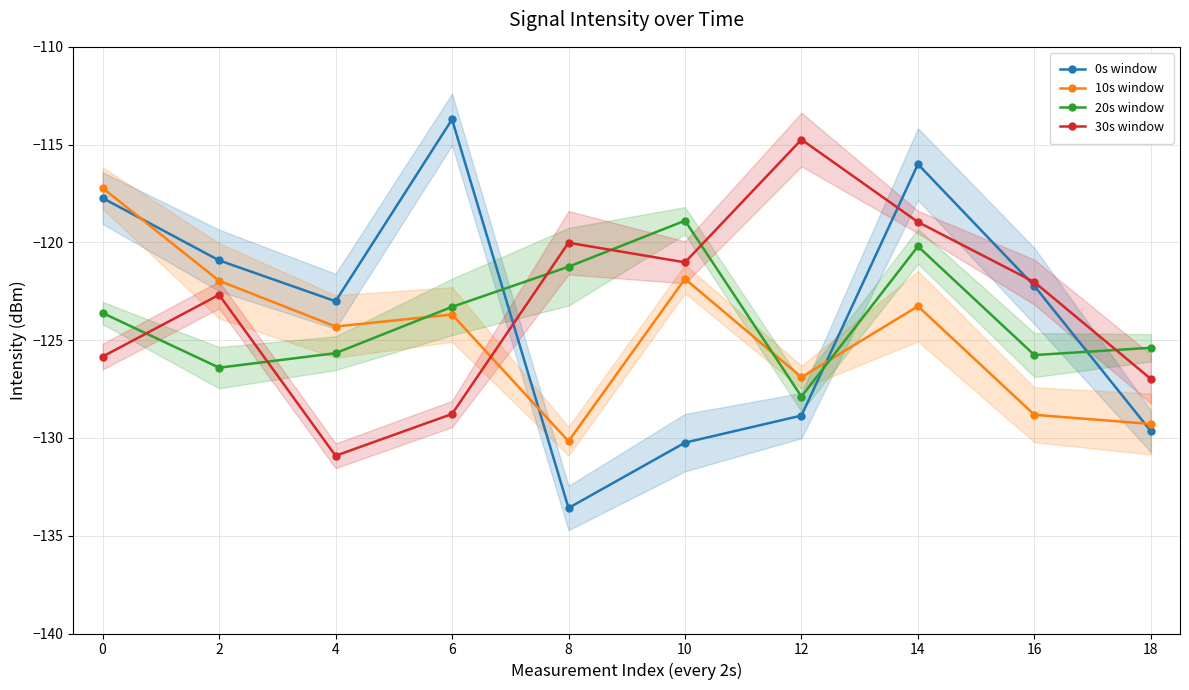

Reading right to left, extract all data points from this chart.

0s window: -129.7	-122.2	-116.0	-128.9	-130.2	-133.6	-113.7	-123.0	-120.9	-117.7
10s window: -129.3	-128.8	-123.3	-126.9	-121.9	-130.2	-123.7	-124.3	-122.0	-117.2
20s window: -125.4	-125.8	-120.2	-127.9	-118.9	-121.2	-123.3	-125.7	-126.4	-123.6
30s window: -127.0	-122.0	-119.0	-114.7	-121.0	-120.0	-128.8	-130.9	-122.7	-125.8